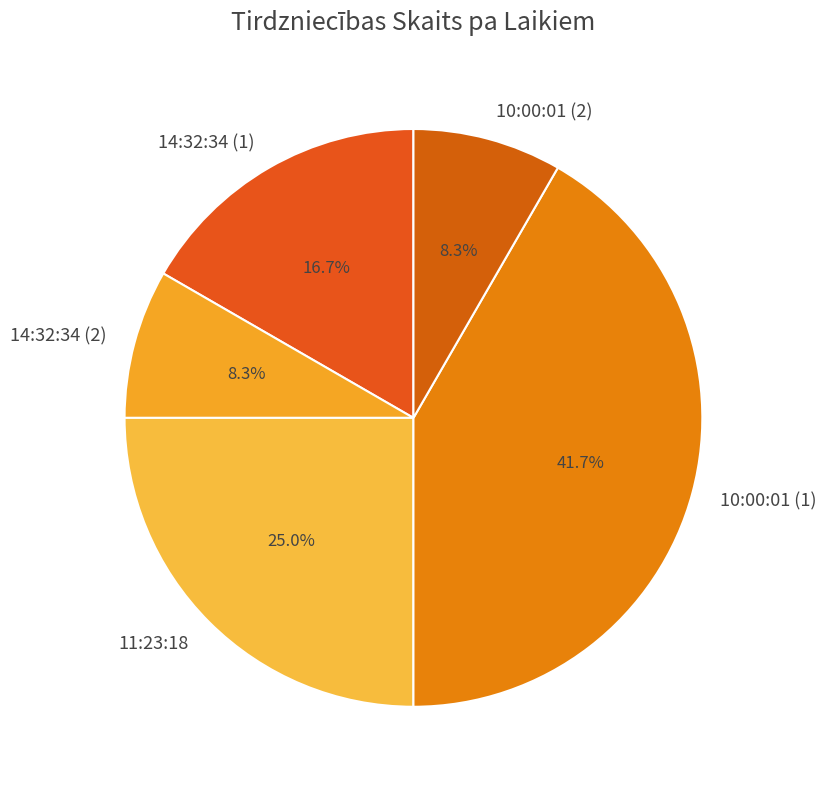

Which slice is the largest?

10:00:01 (1)